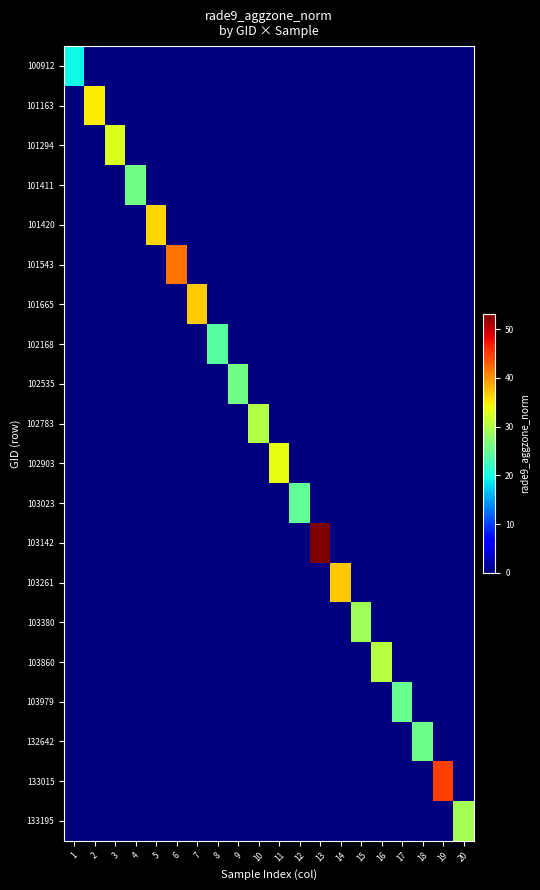

At how many categories does at least one series exceed 49?

1